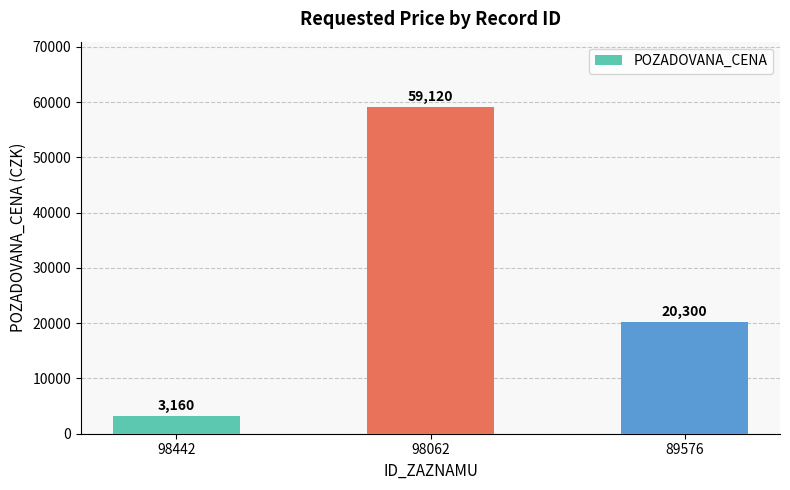

What is the change in value from 98062 to 89576?

-38820